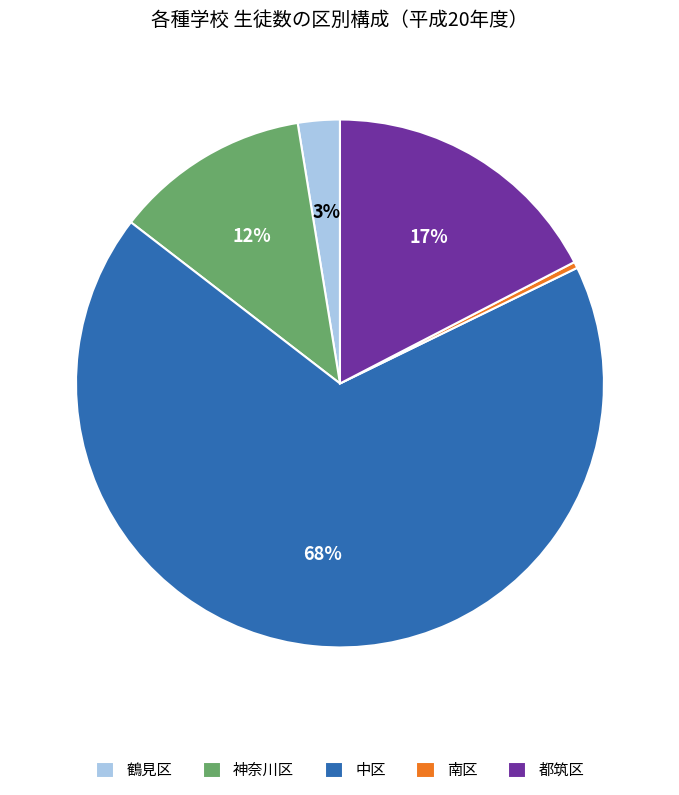

Which category has the smallest portion of the pie?

南区